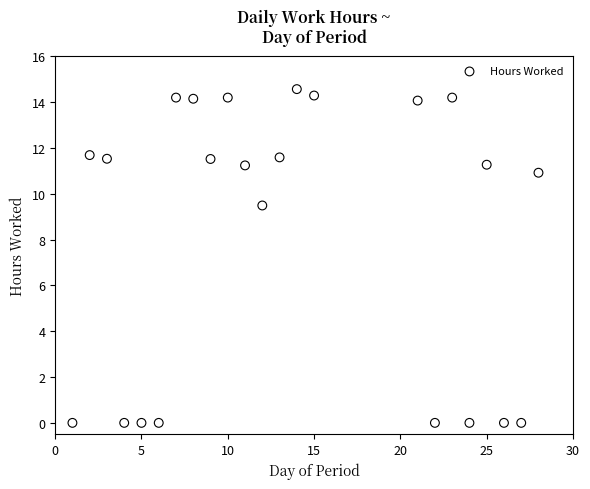

What Y value in the scatter plot is closest to 7?

9.5